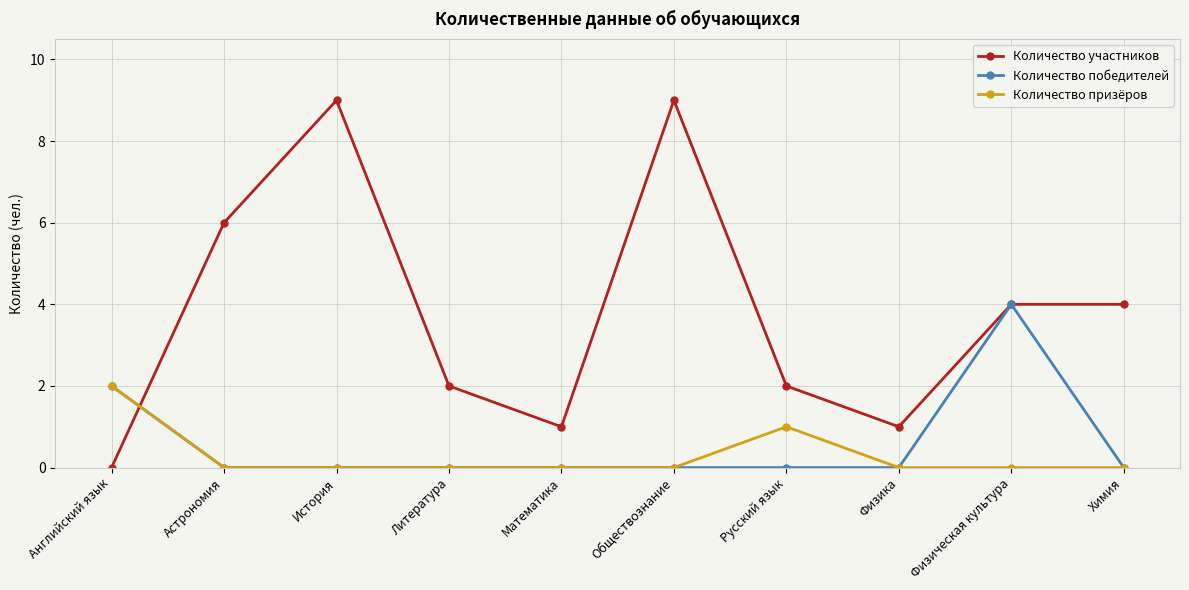

What is the difference between the Количество участников values at Обществознание and Физическая культура?

5